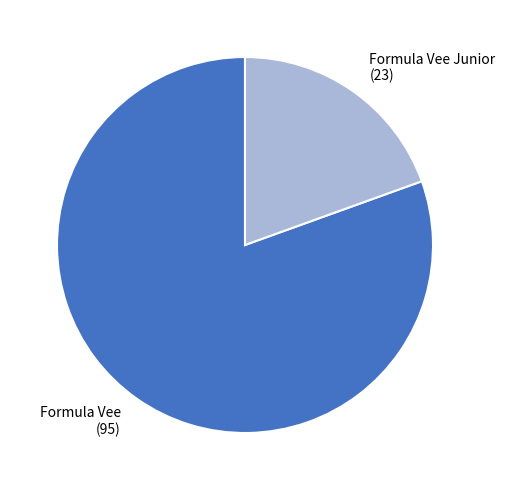

The Formula Vee slice represents 96% of the pie. True or false?

False